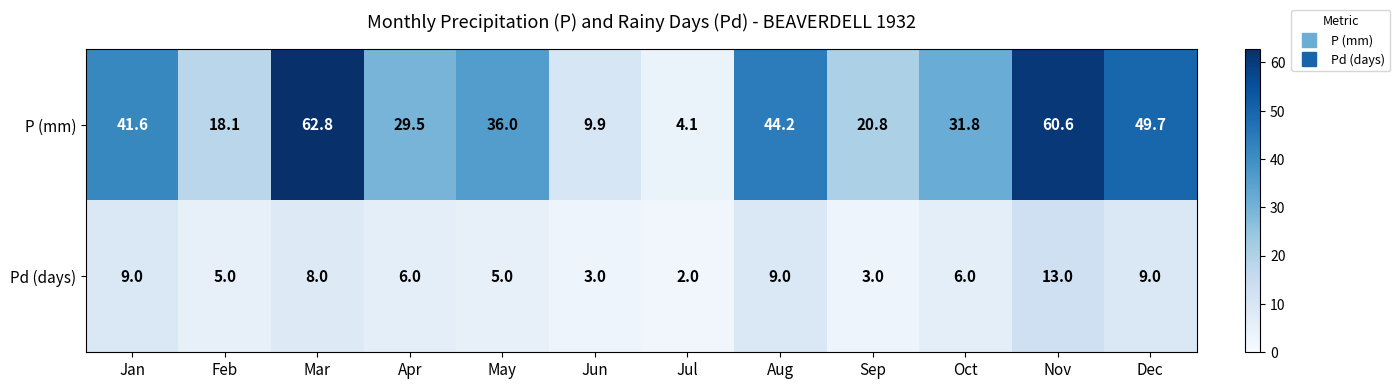

What is the lowest value of the P (mm) series?

4.1